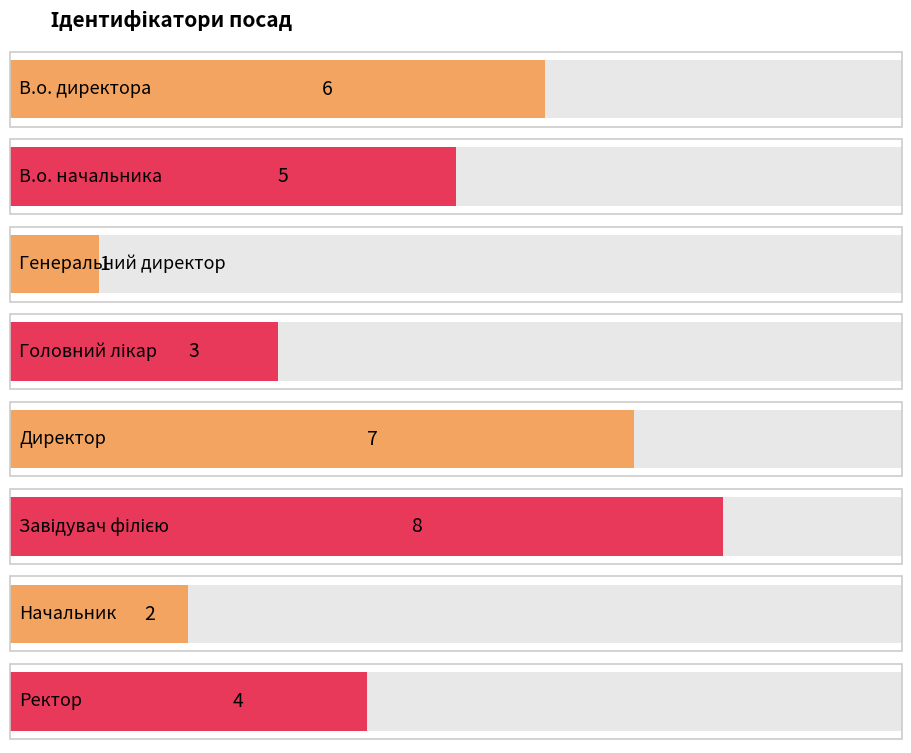

What is the approximate value at В.о. директора?

6